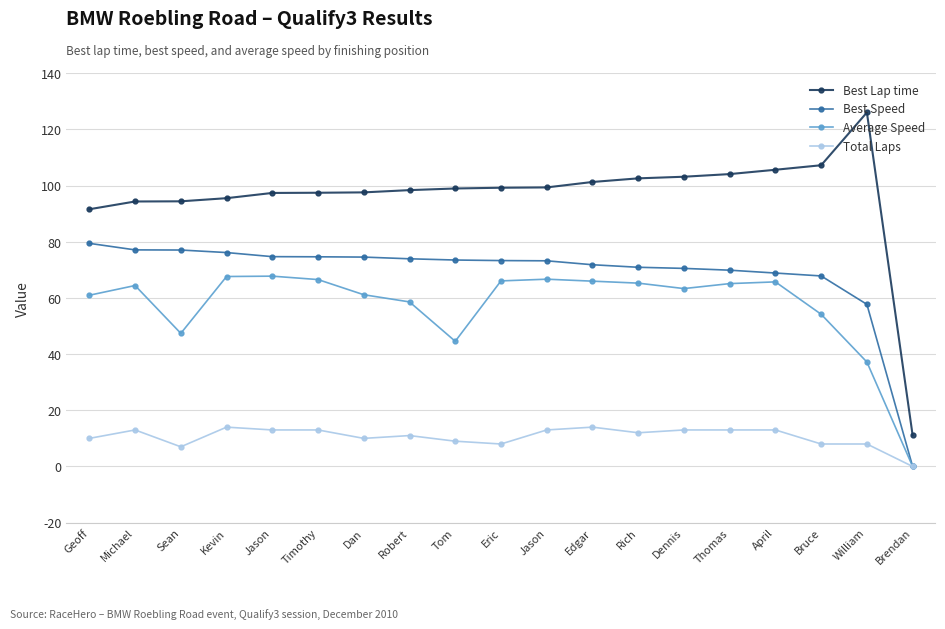

How many series are shown in this chart?

4